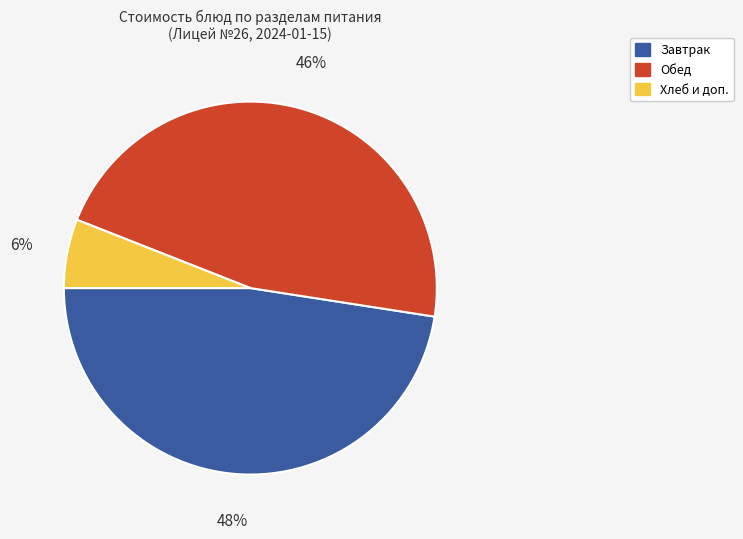

To the nearest percent, what is the average slice percentage?

33%